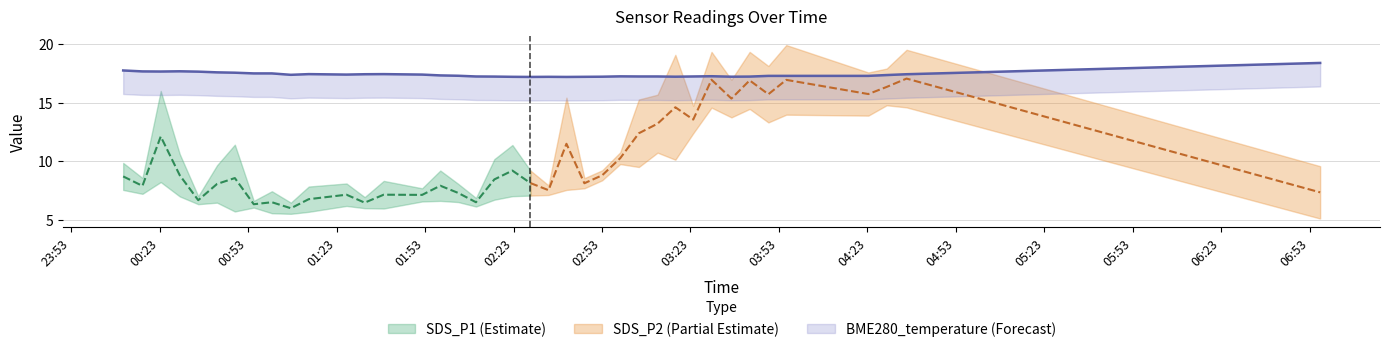

At which category does SDS_P2 reach its first local valley?

1